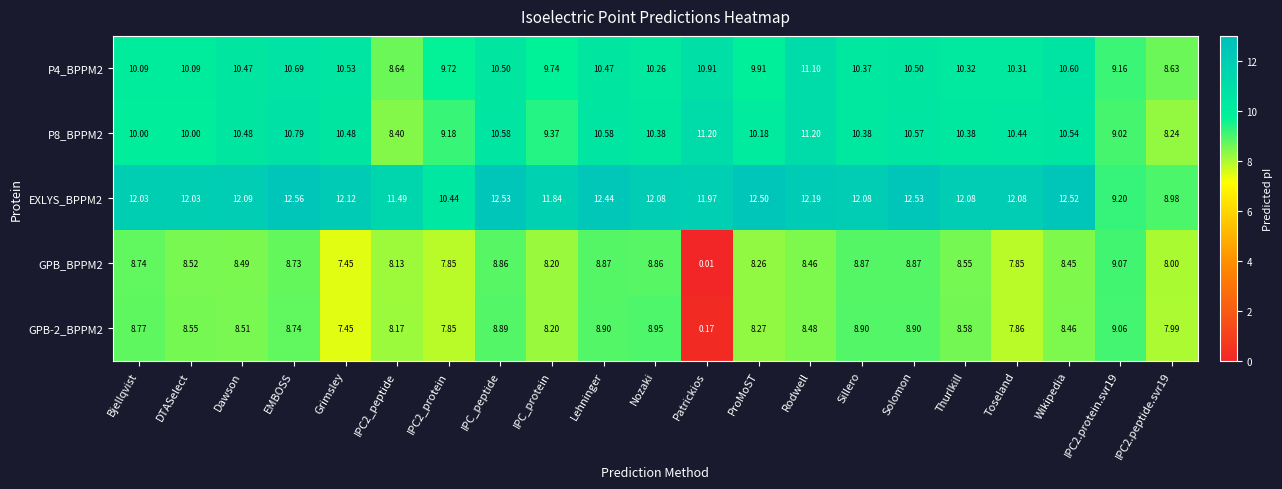

Is the value of GPB_BPPM2 at Thurlkill greater than the value of P8_BPPM2 at EMBOSS?

No